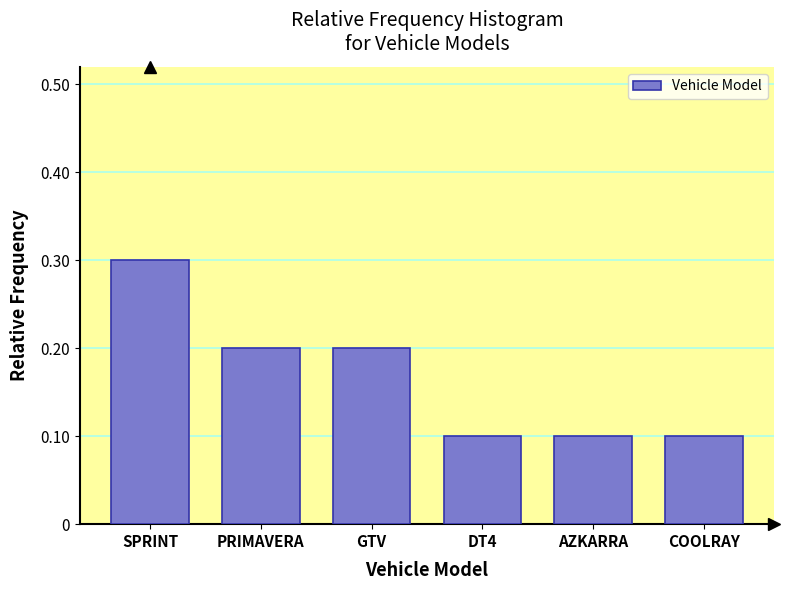

Reading left to right, list all the values displayed in this chart.

0.3	0.2	0.2	0.1	0.1	0.1